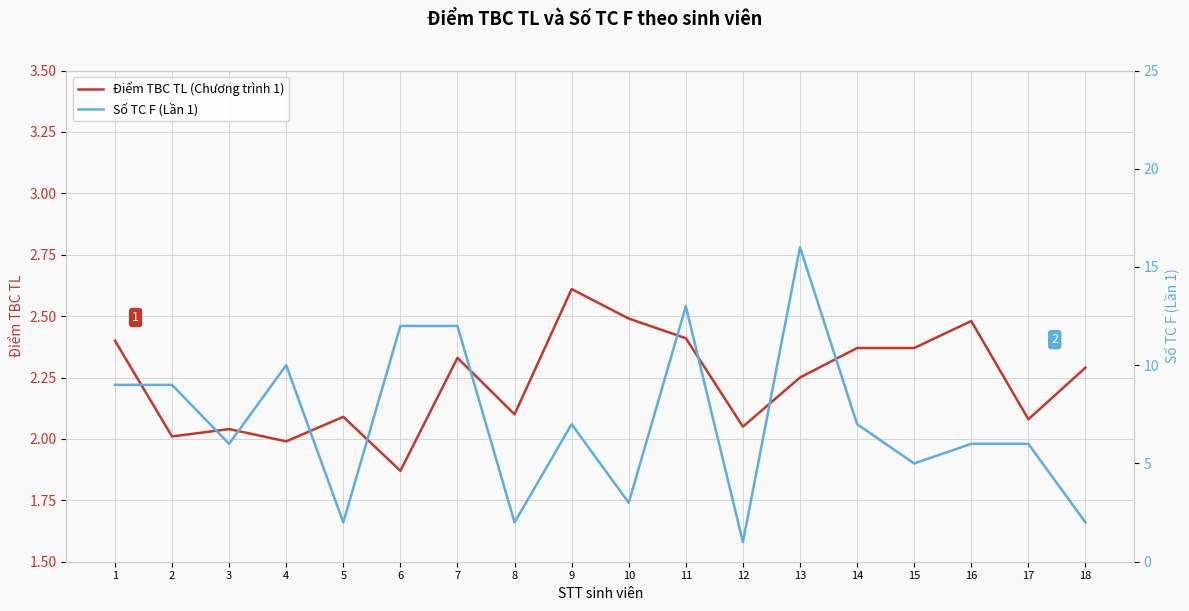

Reading left to right, transcribe all the data shown in this chart.

Điểm TBC TL (Chương trình 1): 2.4	2.0	2.0	2.0	2.1	1.9	2.3	2.1	2.6	2.5	2.4	2.0	2.2	2.4	2.4	2.5	2.1	2.3
Số TC F (Lần 1): 9.0	9.0	6.0	10.0	2.0	12.0	12.0	2.0	7.0	3.0	13.0	1.0	16.0	7.0	5.0	6.0	6.0	2.0